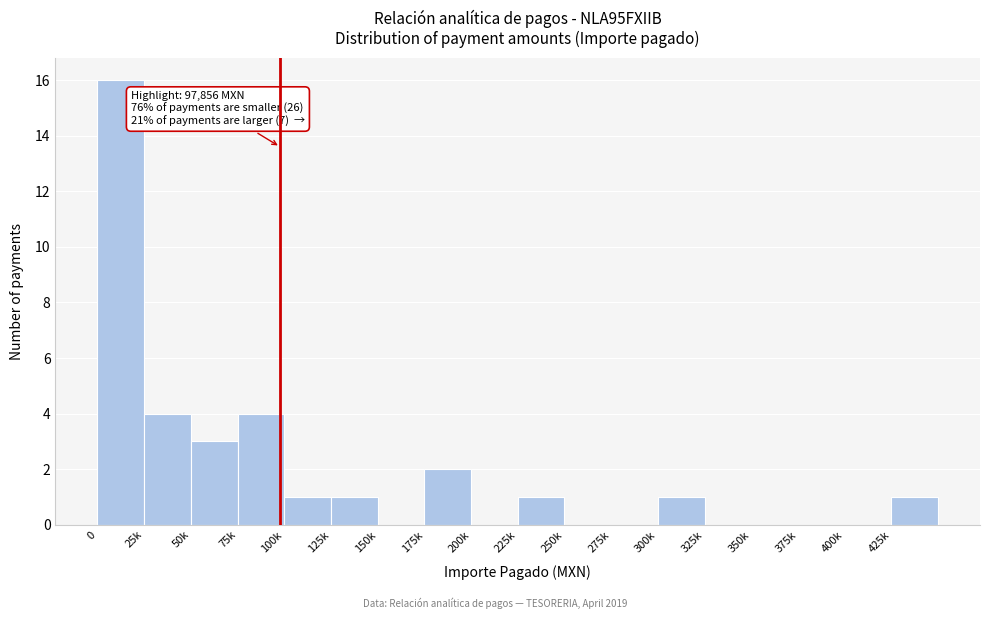

Reading left to right, what are all the values shown in this chart?

0=16	25k=4	50k=3	75k=4	100k=1	125k=1	150k=0	175k=2	200k=0	225k=1	250k=0	275k=0	300k=1	325k=0	350k=0	375k=0	400k=0	425k=1